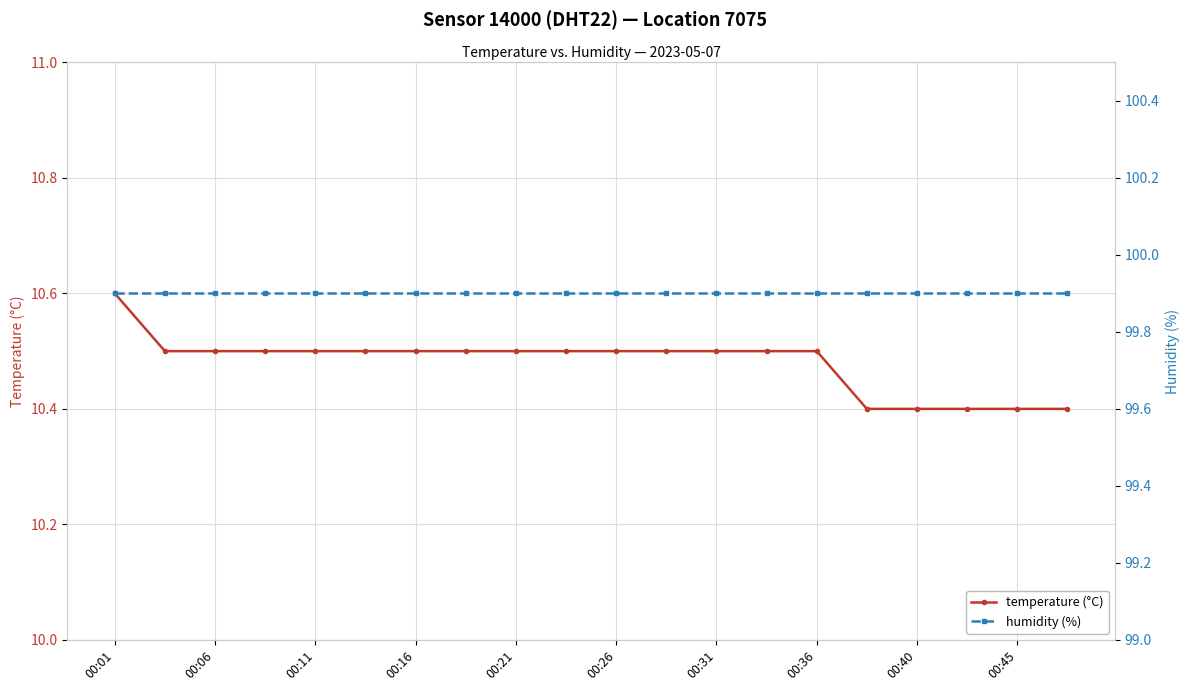

Which series has the largest total across all categories?

humidity (%)